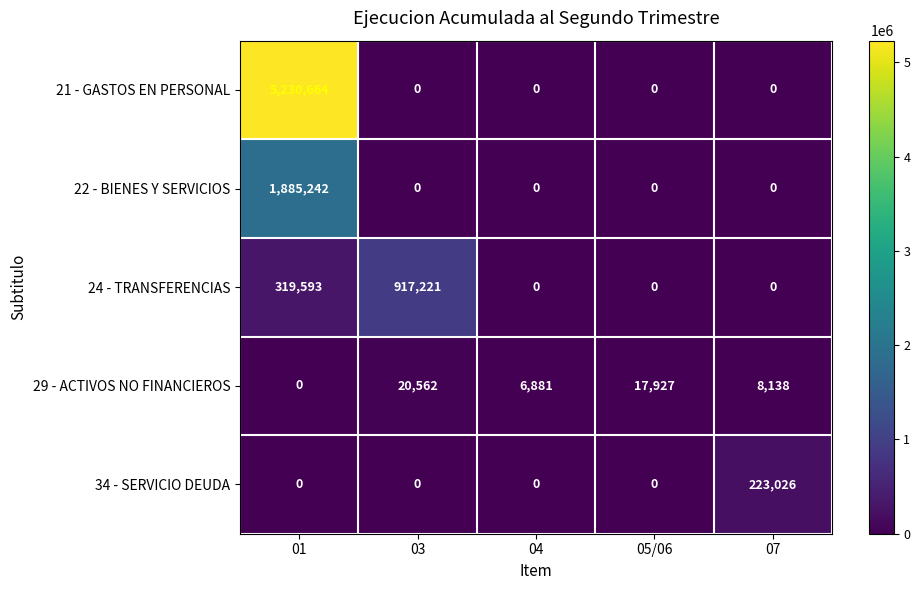

How many categories are shown in the chart?

5